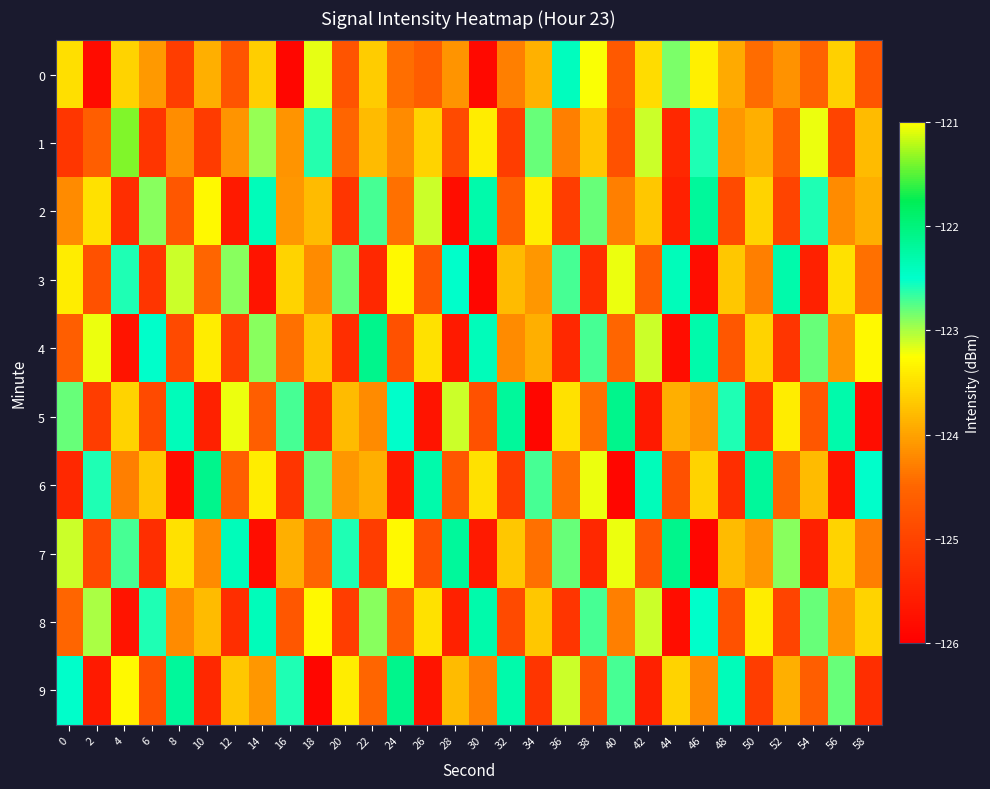

Which has a higher value, 6 or 18?

18